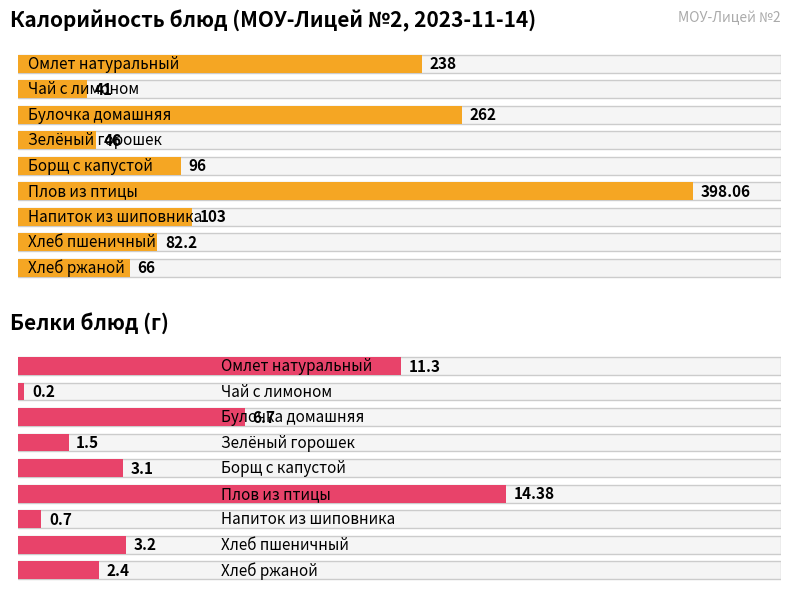

At which label is Калорийность closest to 219?

Омлет натуральный